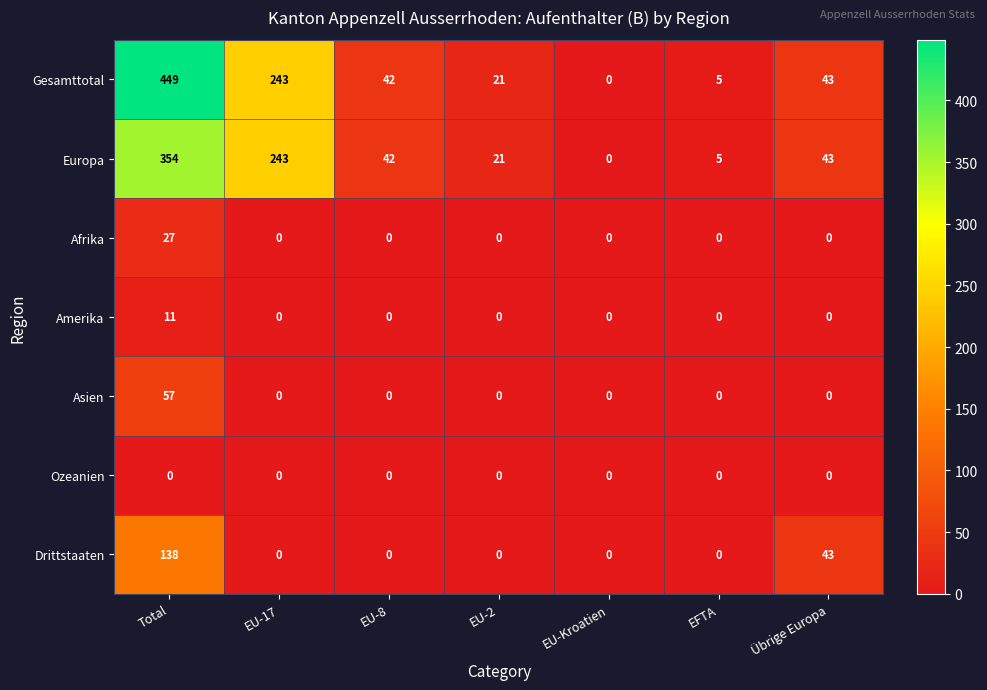

Which series has the widest spread of values?

Gesamttotal